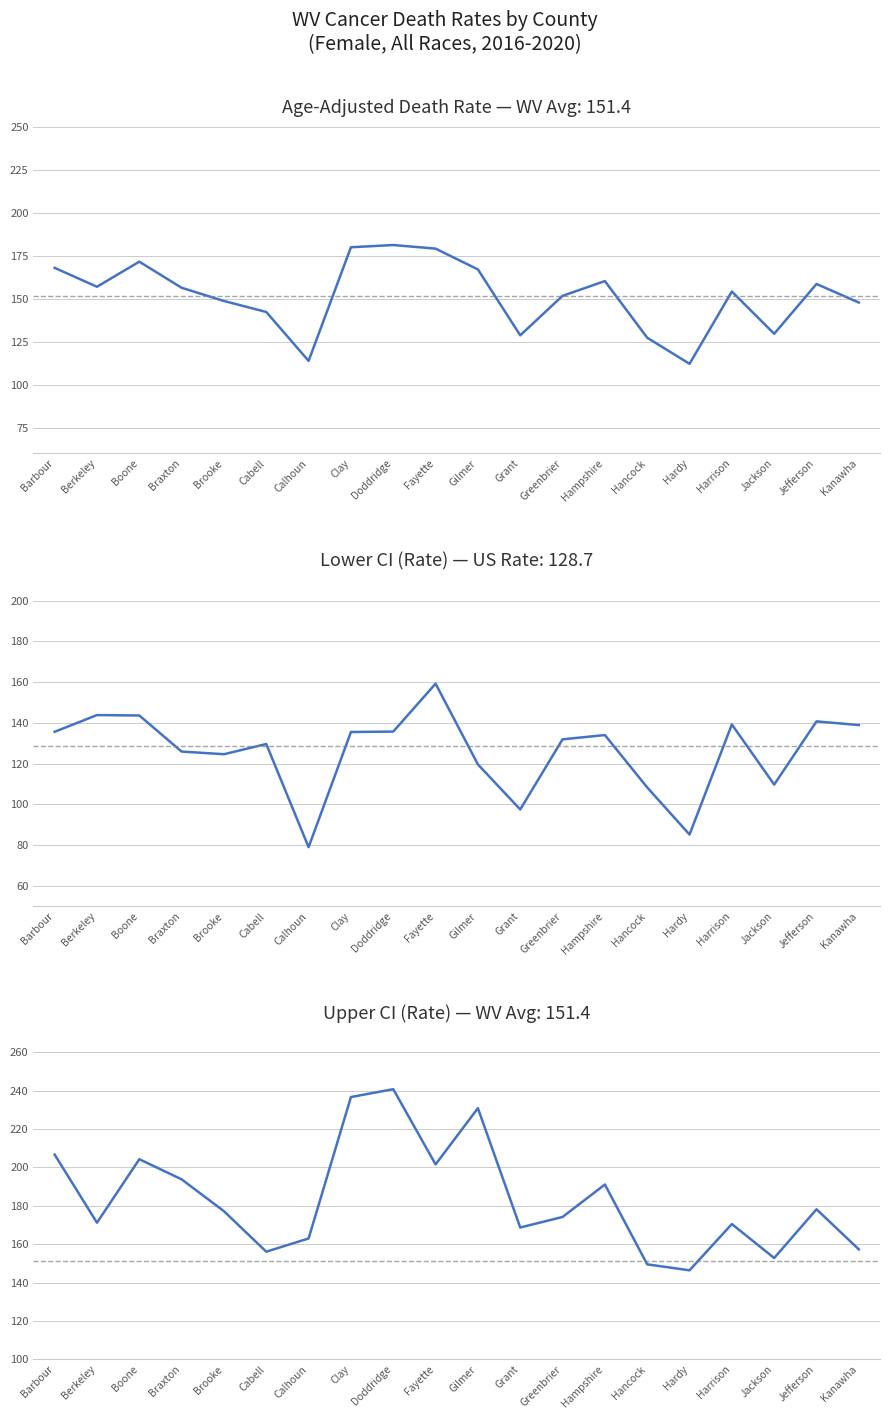

Which label corresponds to the smallest value in the chart?

Calhoun